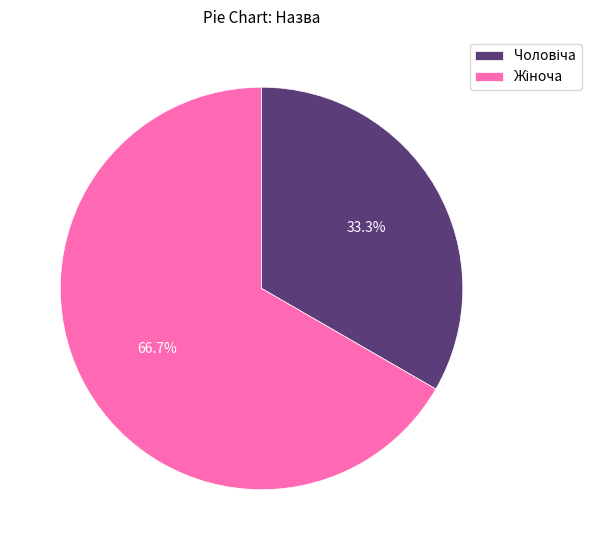

Is there a majority slice in this chart?

Yes